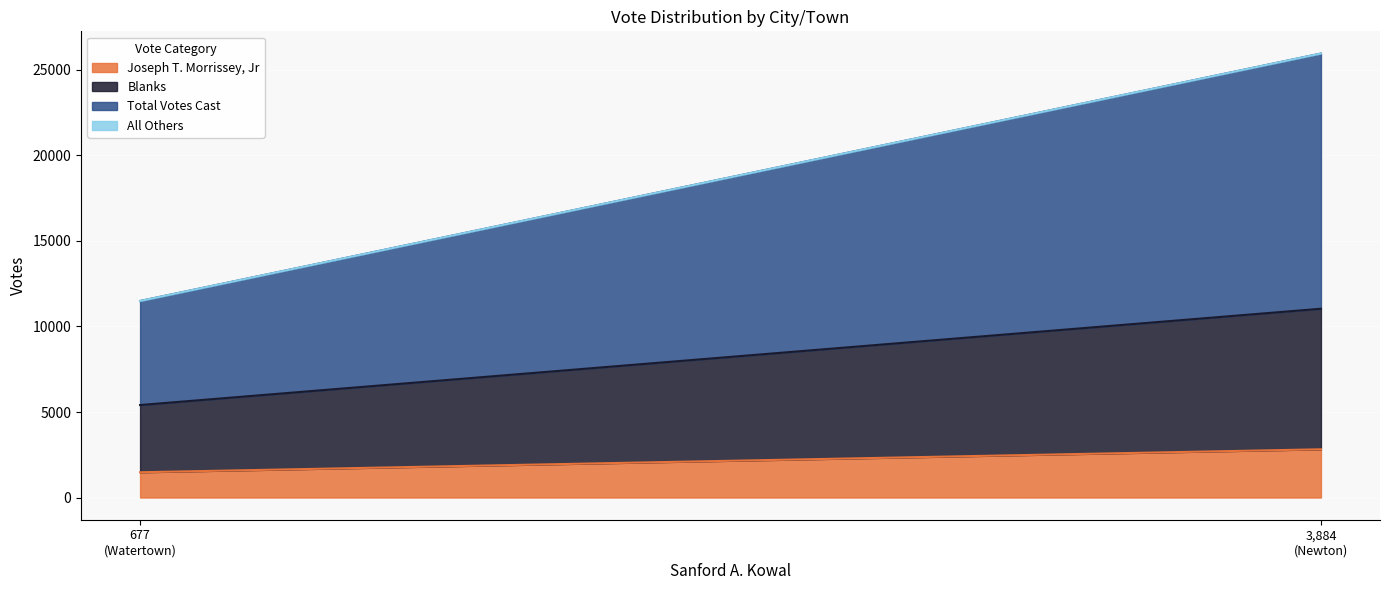

What is the sum of all Joseph T. Morrissey, Jr values?

4297